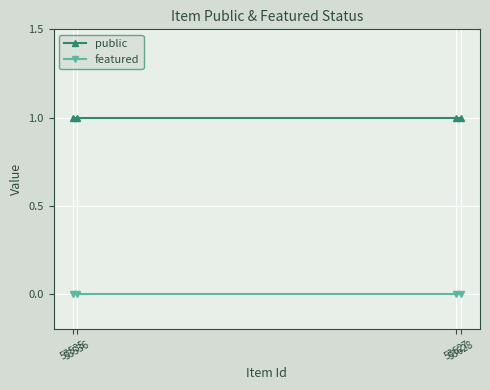

Reading left to right, transcribe all the data shown in this chart.

public: 53535=1	53536=1	53627=1	53628=1
featured: 53535=0	53536=0	53627=0	53628=0